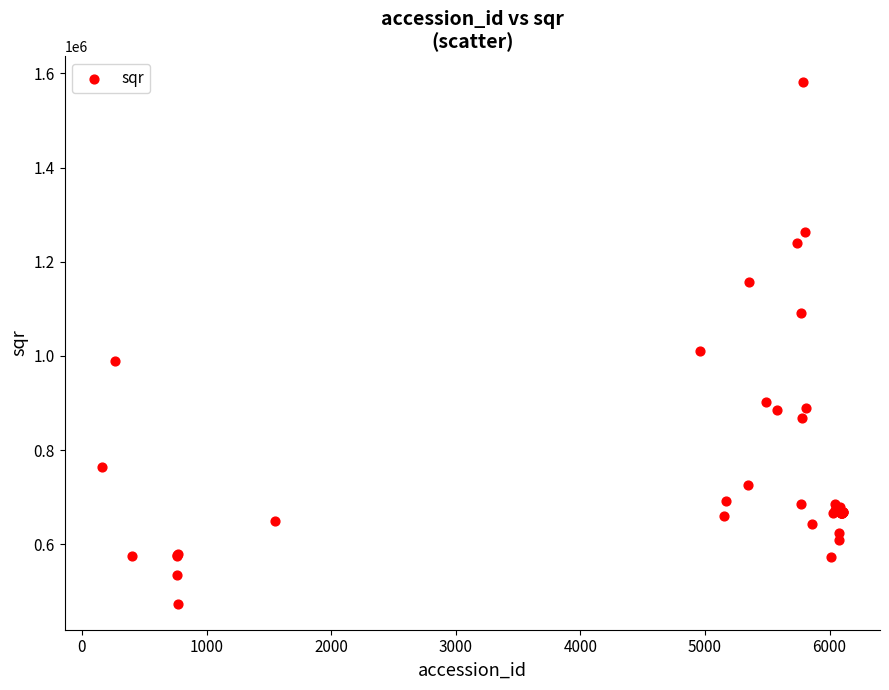

What Y value in the scatter plot is closest to 1027236?

1010583.0